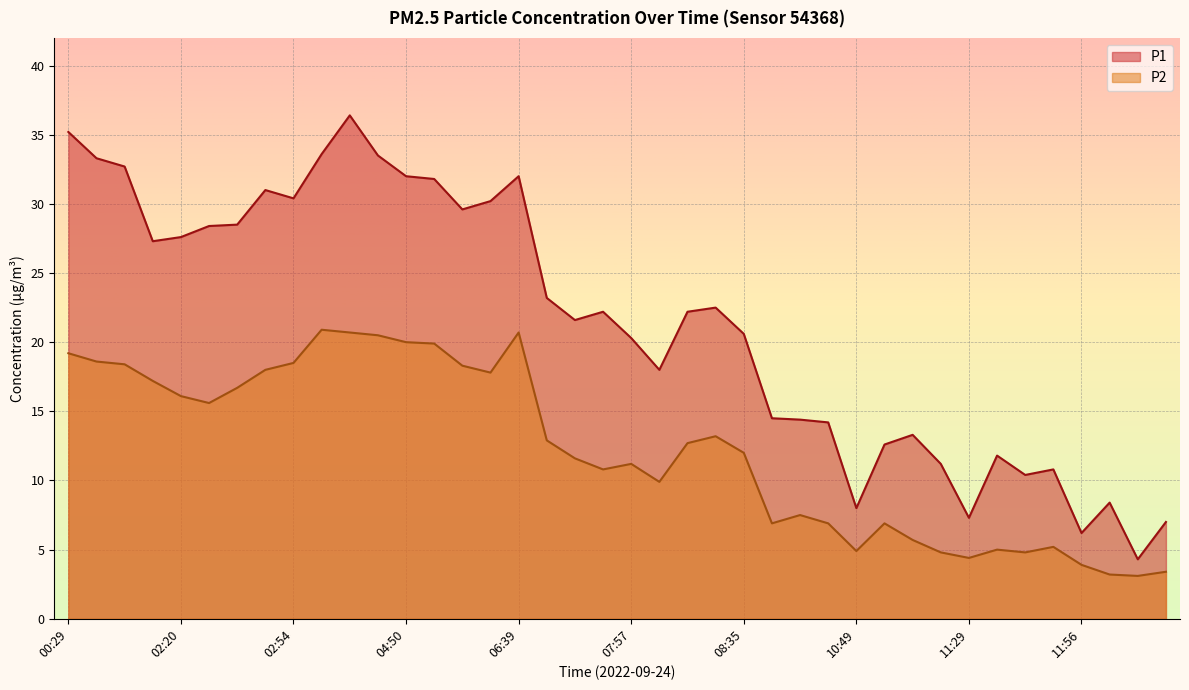

Where is P1 nearest to the value 20?

07:57